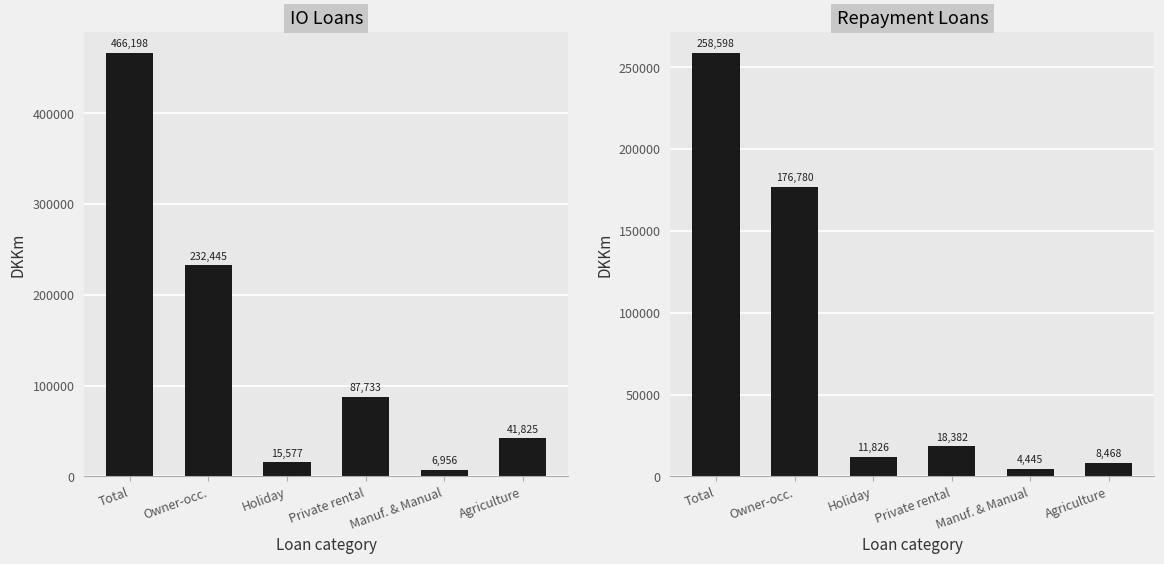

Which series has the largest total across all categories?

IO Loans